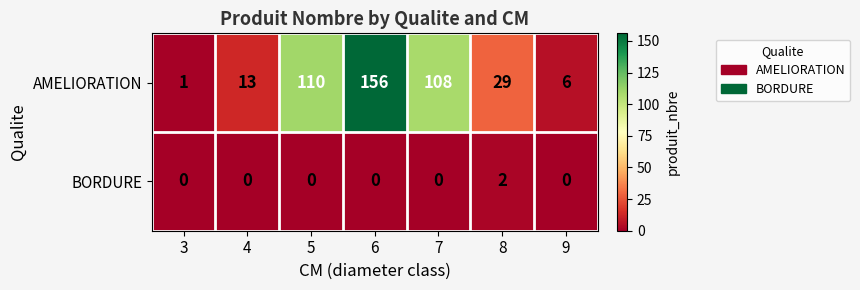

Which series has the widest spread of values?

AMELIORATION